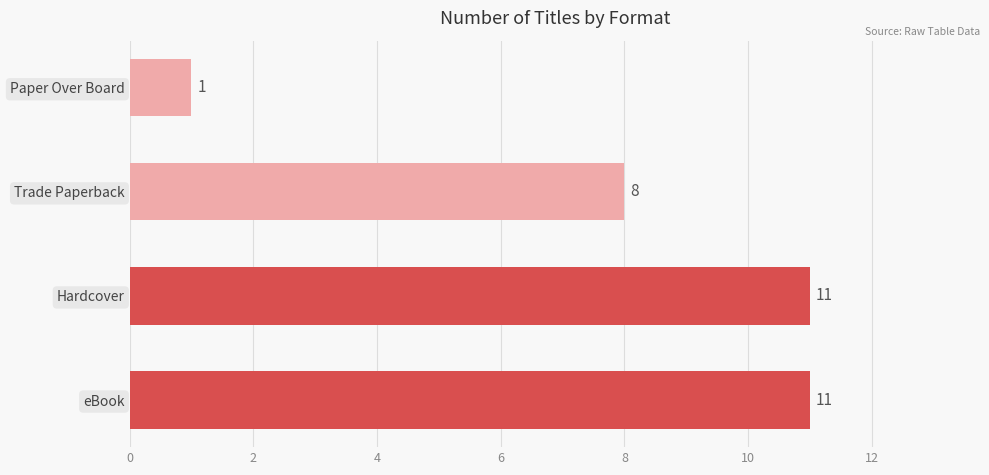

Where is the data nearest to the value 6?

Trade Paperback